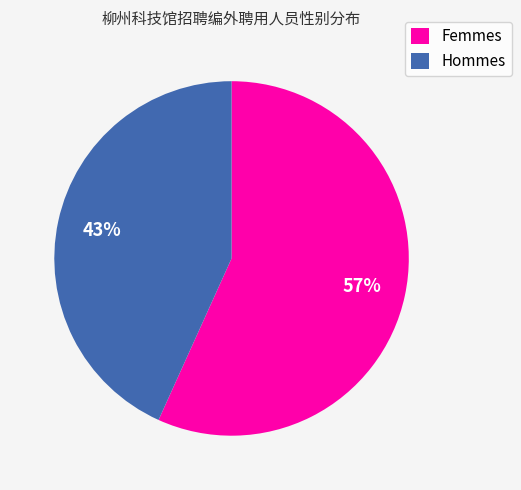

Does any single category account for the majority?

Yes